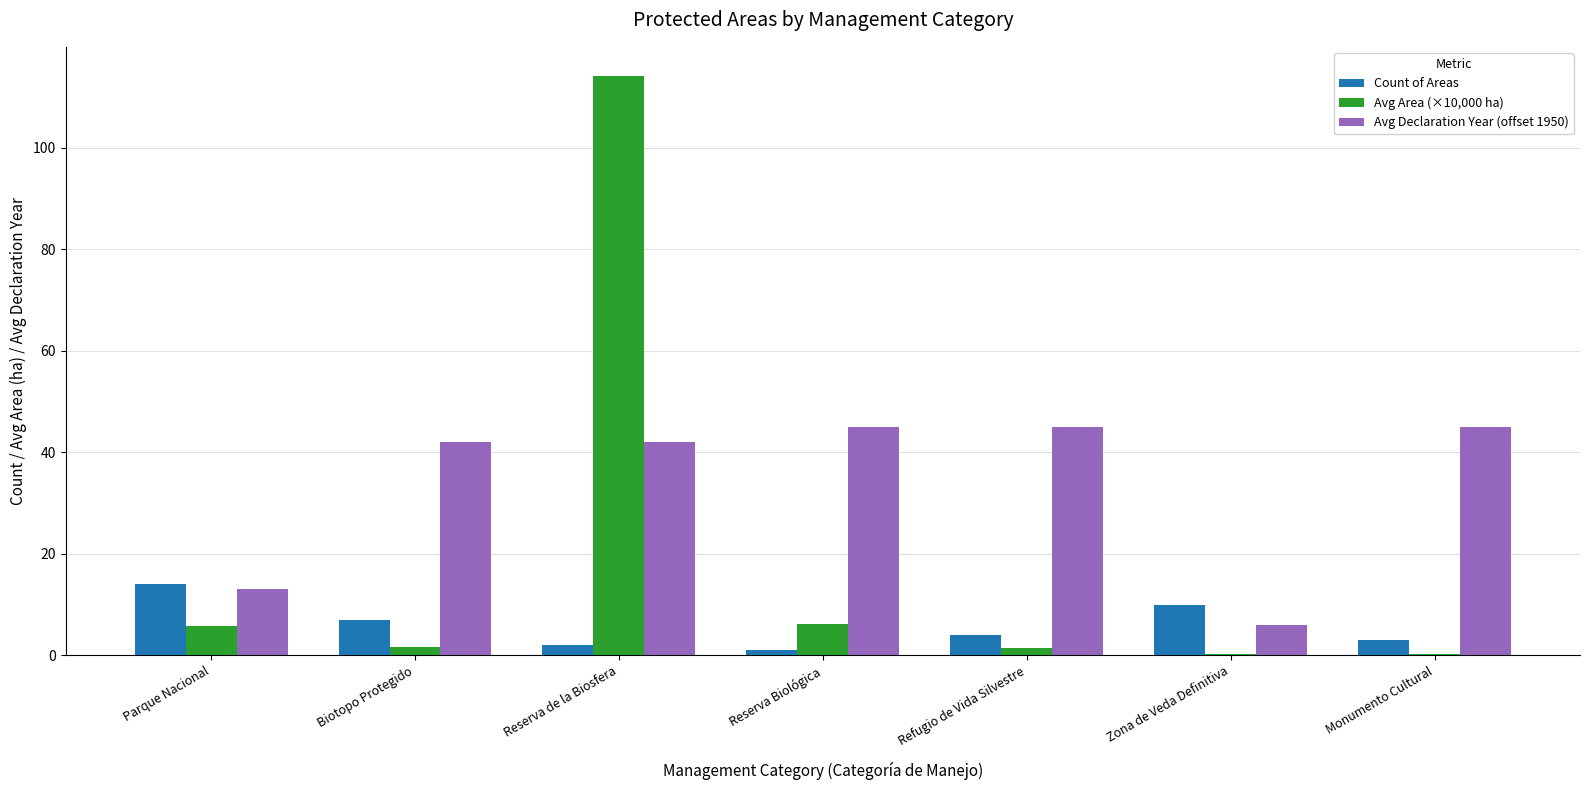

What is the highest value of the Avg Area (×10,000 ha) series?

114.2